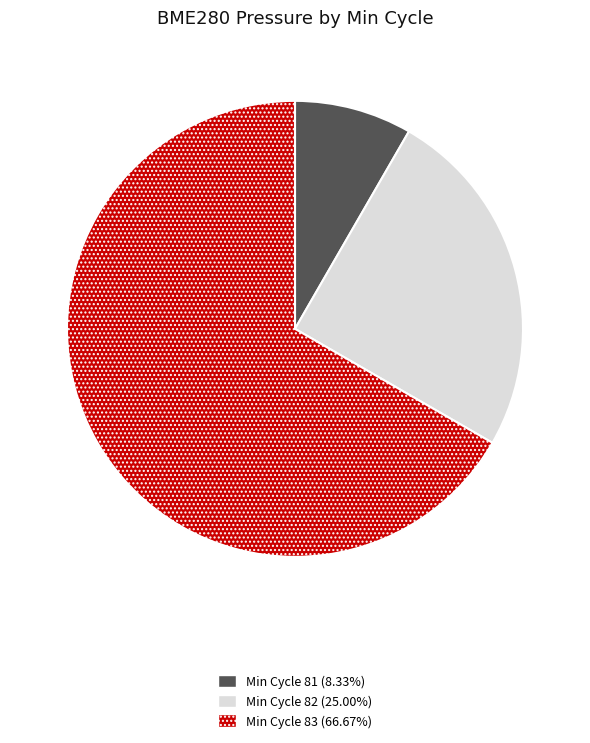

Combined, do Min Cycle 83 (66.67%) and Min Cycle 82 (25.00%) account for over 50%?

Yes